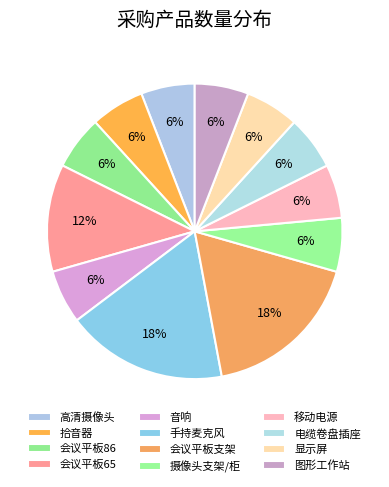

How many slices are in this pie chart?

12